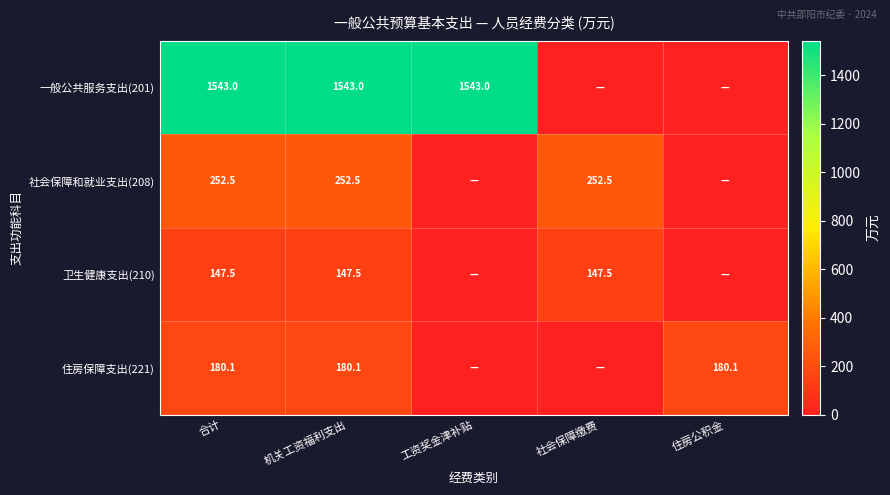

Is it true that 卫生健康支出(210) equals 147.5 at 机关工资福利支出?

True